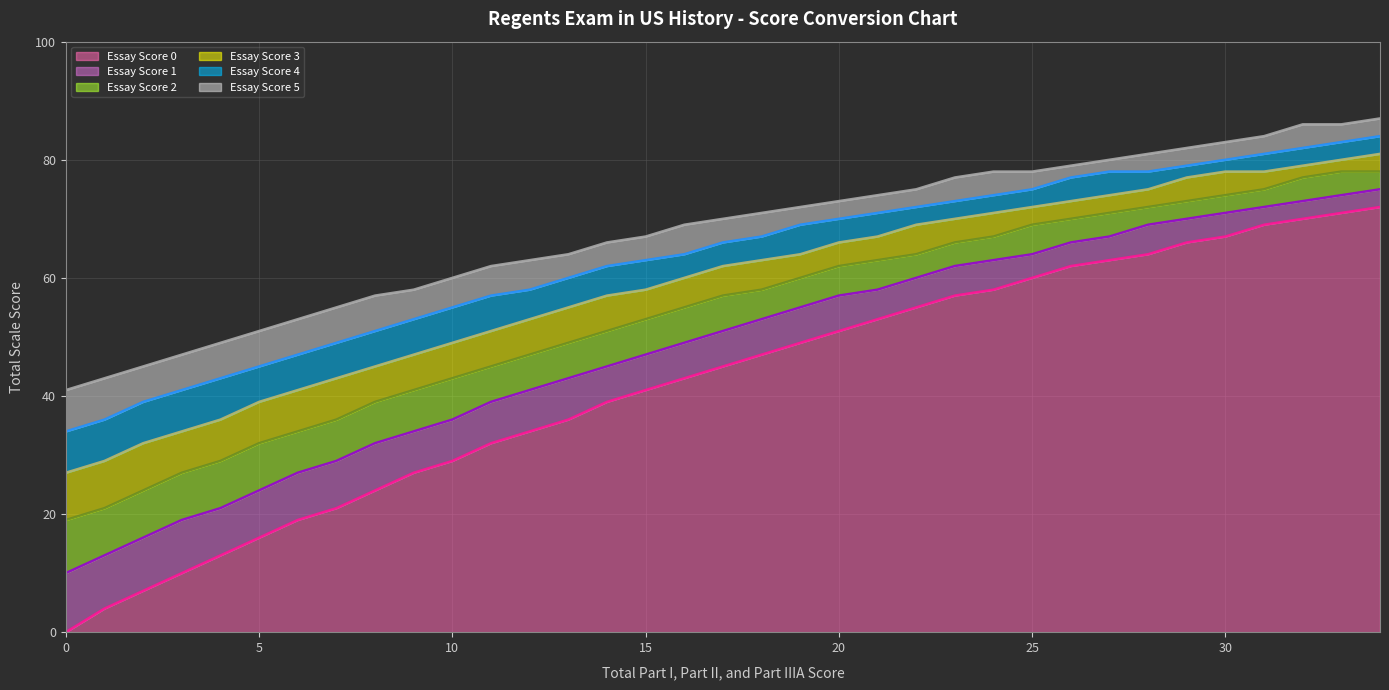

What is the maximum value for Essay Score 2?

78